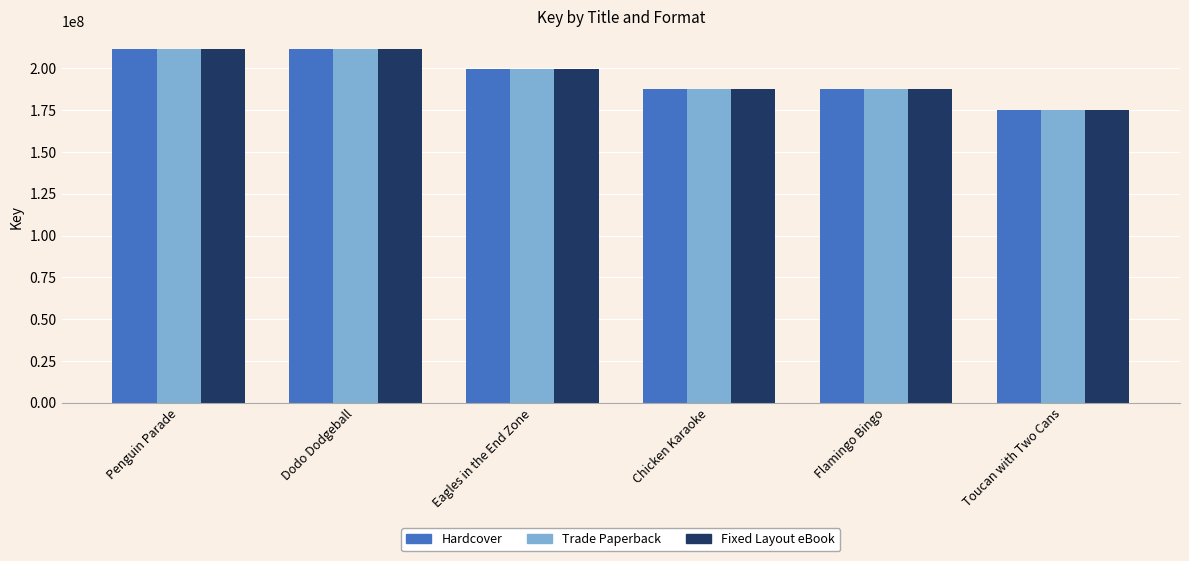

Is it true that Trade Paperback equals 175428196 at Toucan with Two Cans?

True